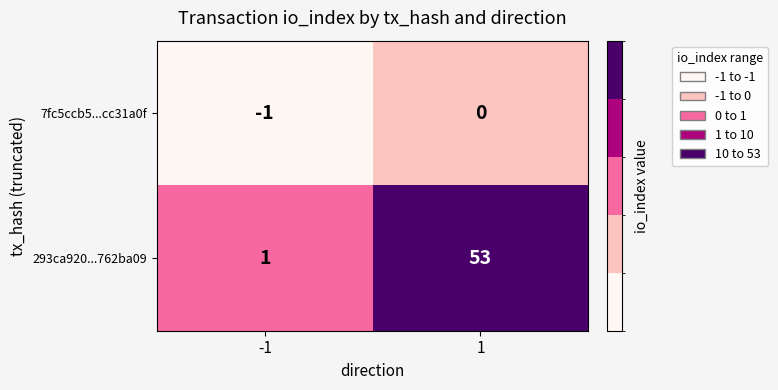

At how many categories does at least one series exceed 41?

1